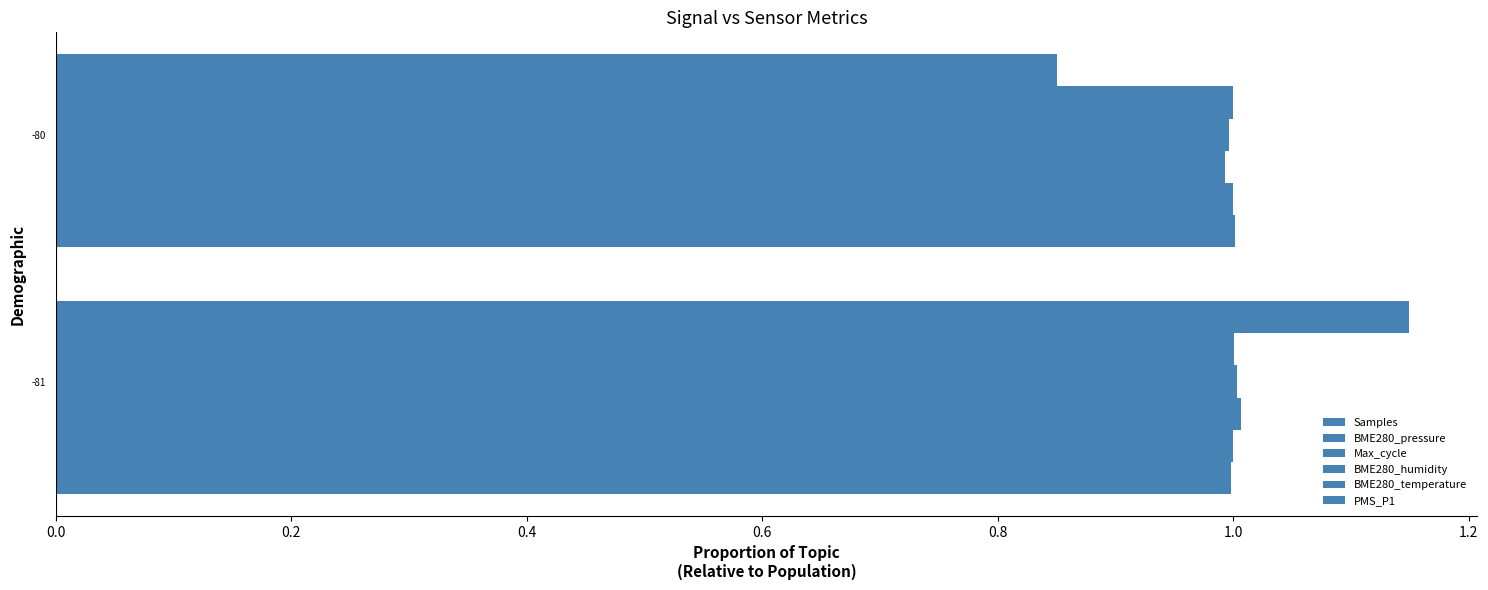

How many data points in Max_cycle are above 1?

1